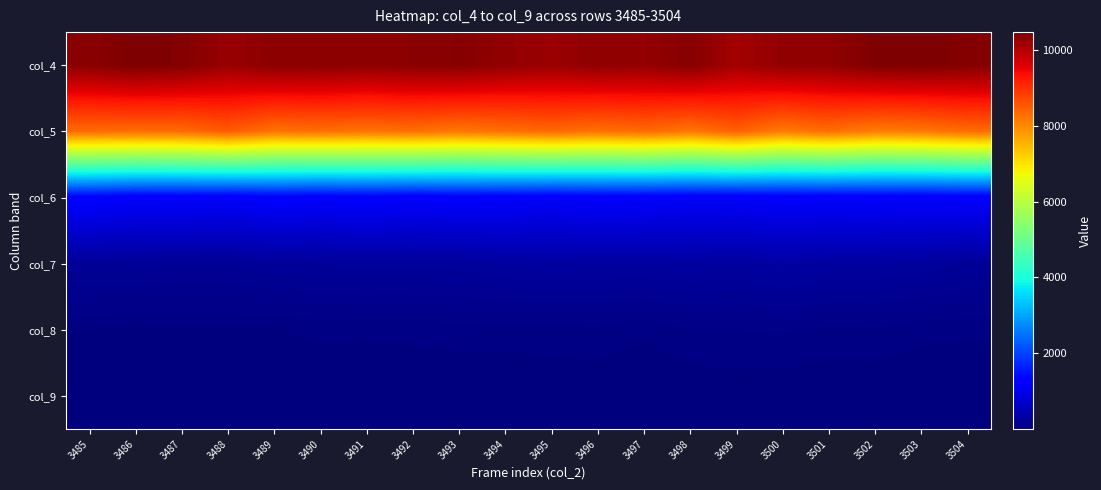

What is the smallest value displayed?

7